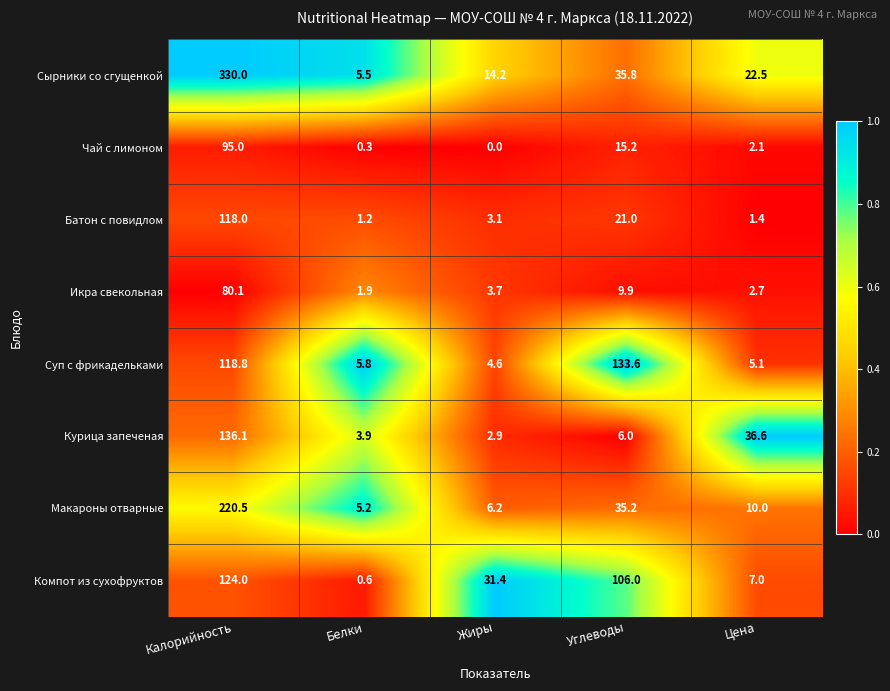

Between Жиры and Цена, which series saw the biggest shift?

Курица запеченая